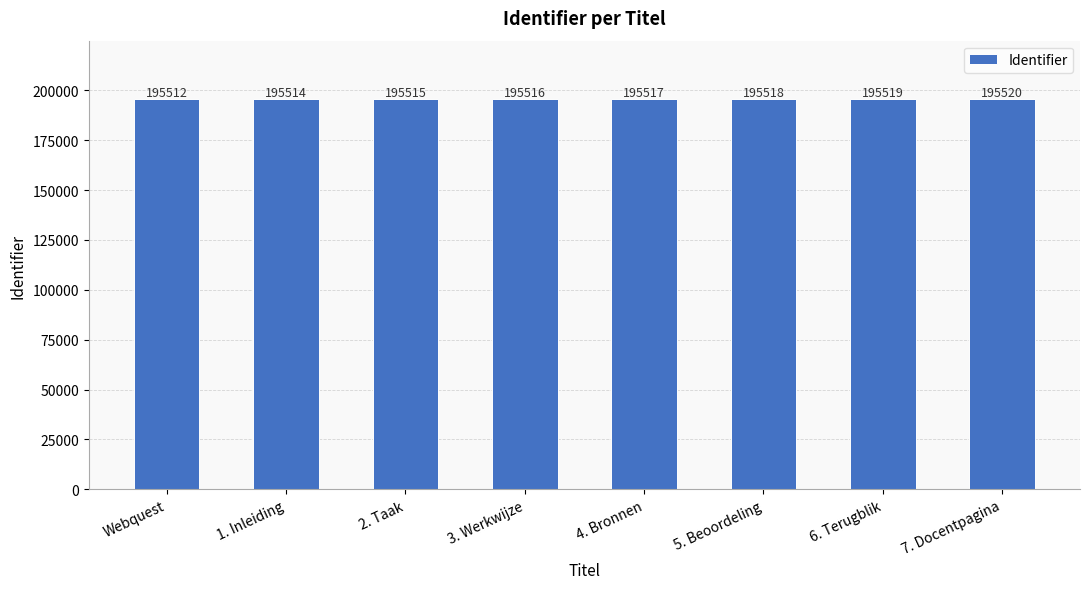

Reading right to left, list all the values displayed in this chart.

195520	195519	195518	195517	195516	195515	195514	195512